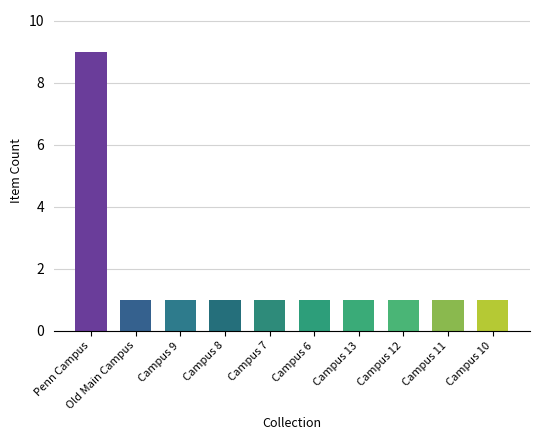

True or false: the data shows 2 at Old Main Campus.

False